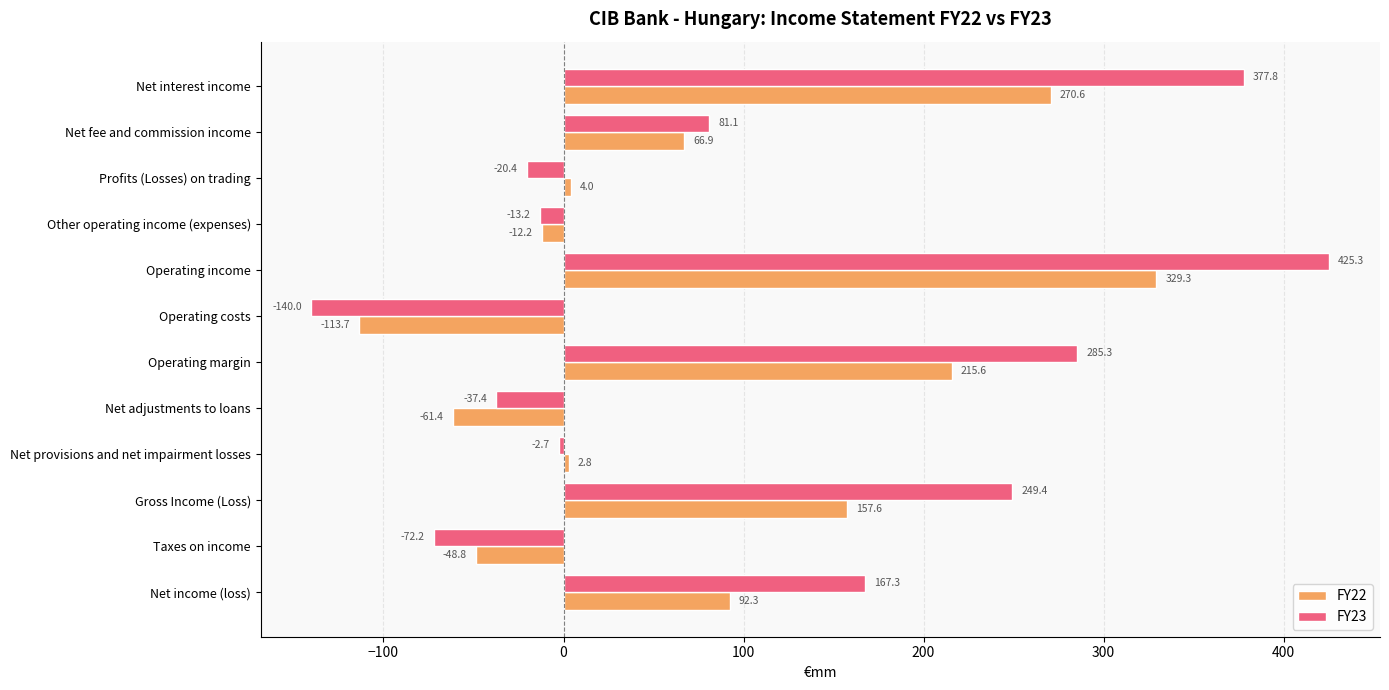

What is the sum of all FY22 values?

903.0